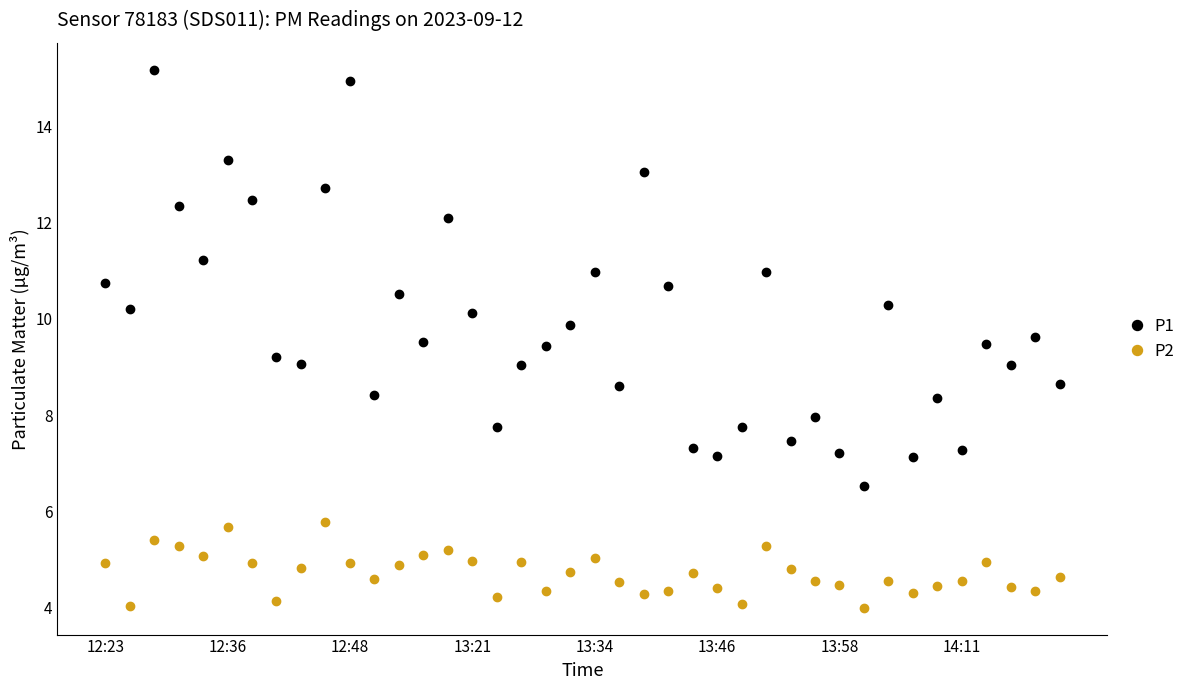

Which series has the largest range (max minus min)?

P1